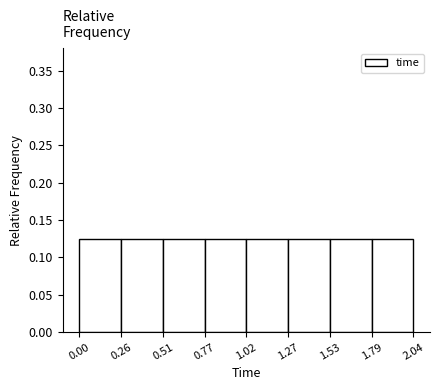

What is the height of the bar covering 1.02 to 1.27 on the x-axis? The values are not printed on the chart, so give them approximately, as read against the axis.

0.125